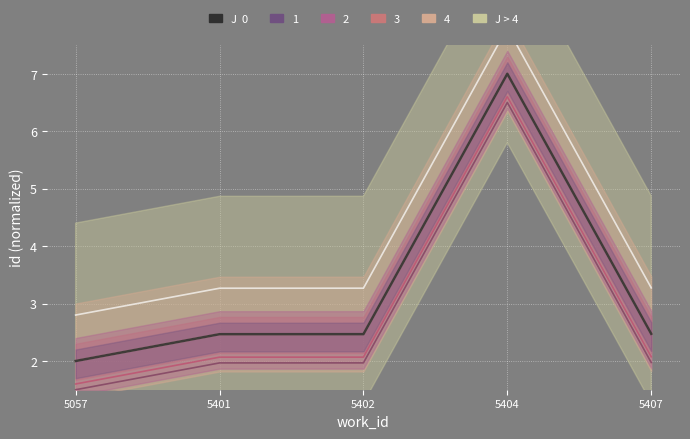

What is the maximum value for id?

7.0